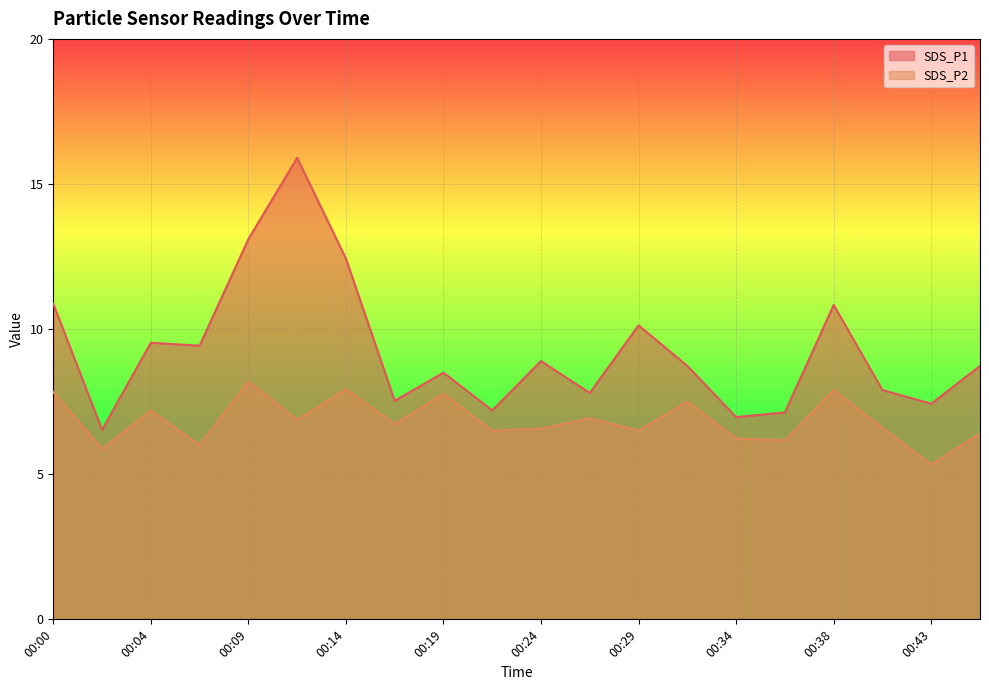

Where is the first local minimum for SDS_P2?

00:02